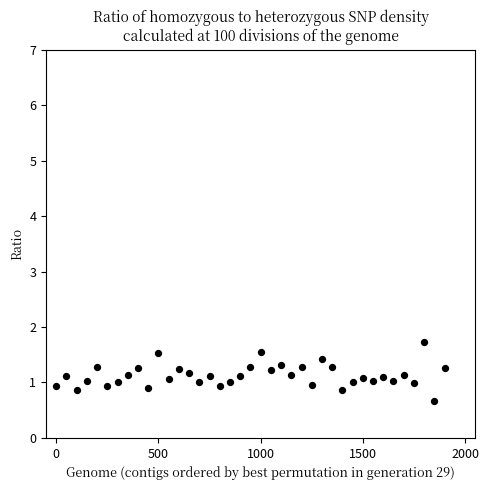

What is the range of X values (max minus min)?

1900.0